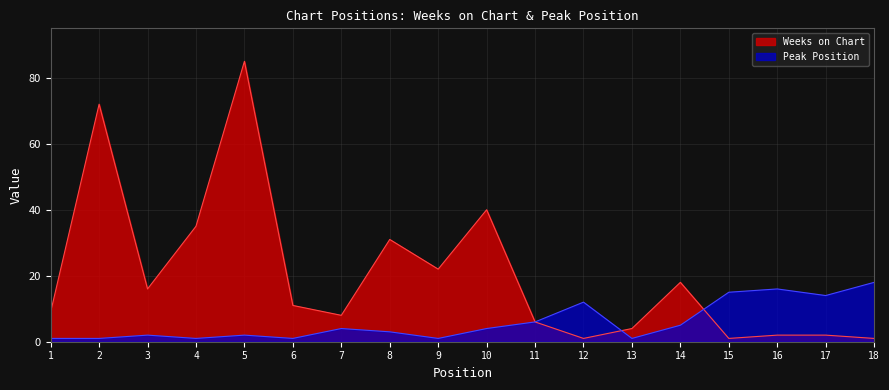

Does the chart display data point markers on the line(s)?

No